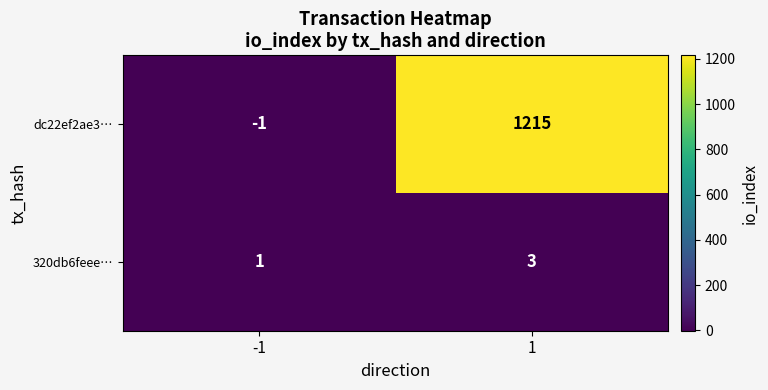

What is the total value across all series at 1?

1218